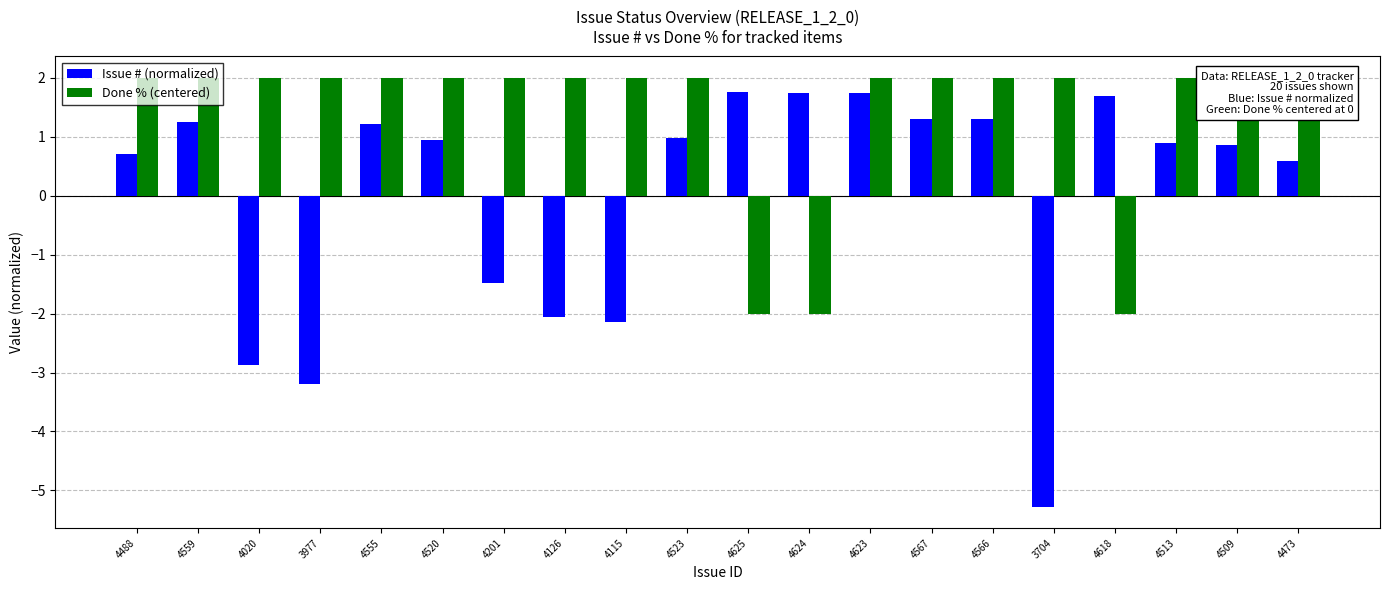

What are all the series names shown in the legend?

Issue # (normalized), Done % (centered)